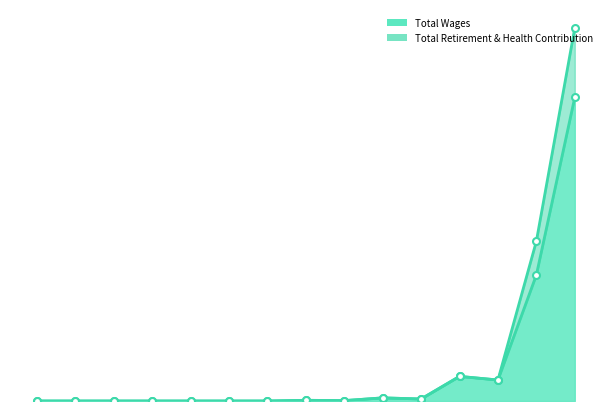

What is the highest value of the Total Retirement & Health Contribution series?

236486